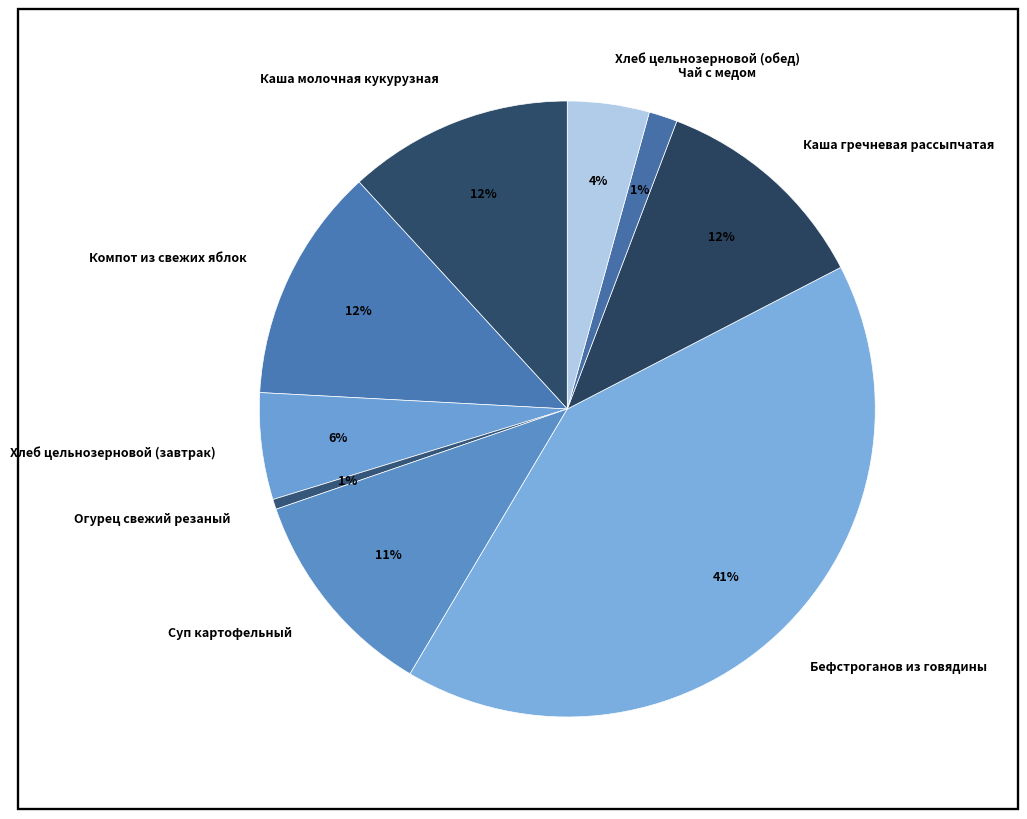

To the nearest percent, what is the difference between the Компот из свежих яблок and Хлеб цельнозерновой (обед) slice percentages?

8%